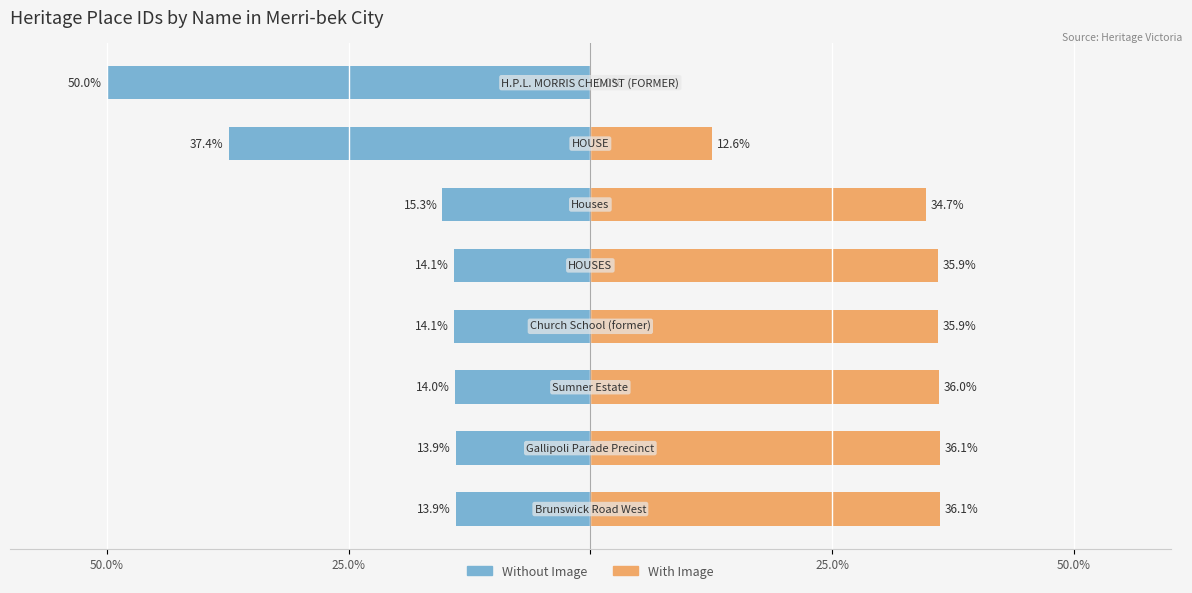

How many groups of bars are there?

8